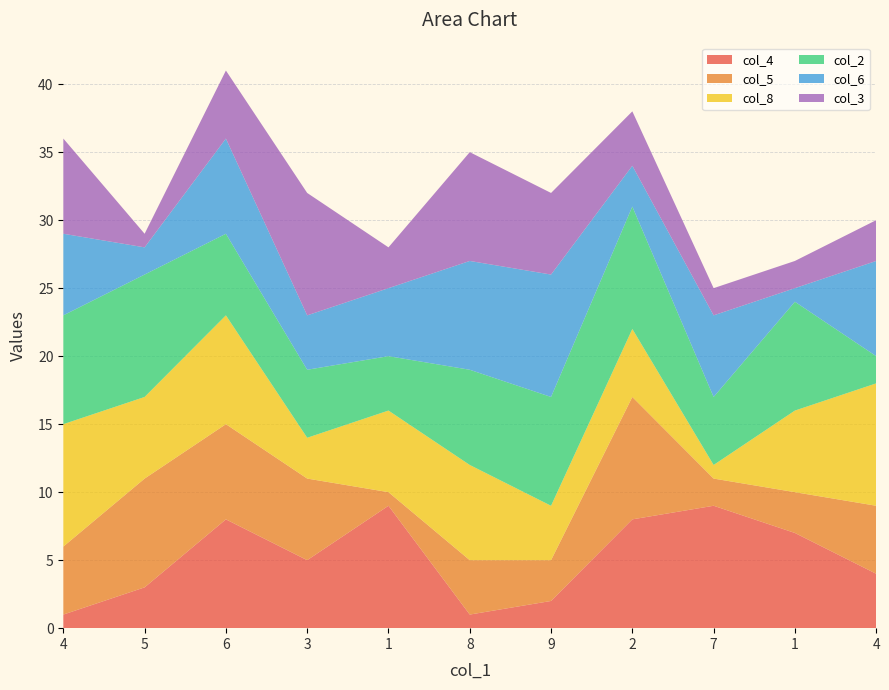

Reading left to right, extract all data points from this chart.

col_4: 1	3	8	5	9	1	2	8	9	7	4
col_5: 5	8	7	6	1	4	3	9	2	3	5
col_8: 9	6	8	3	6	7	4	5	1	6	9
col_2: 8	9	6	5	4	7	8	9	5	8	2
col_6: 6	2	7	4	5	8	9	3	6	1	7
col_3: 7	1	5	9	3	8	6	4	2	2	3